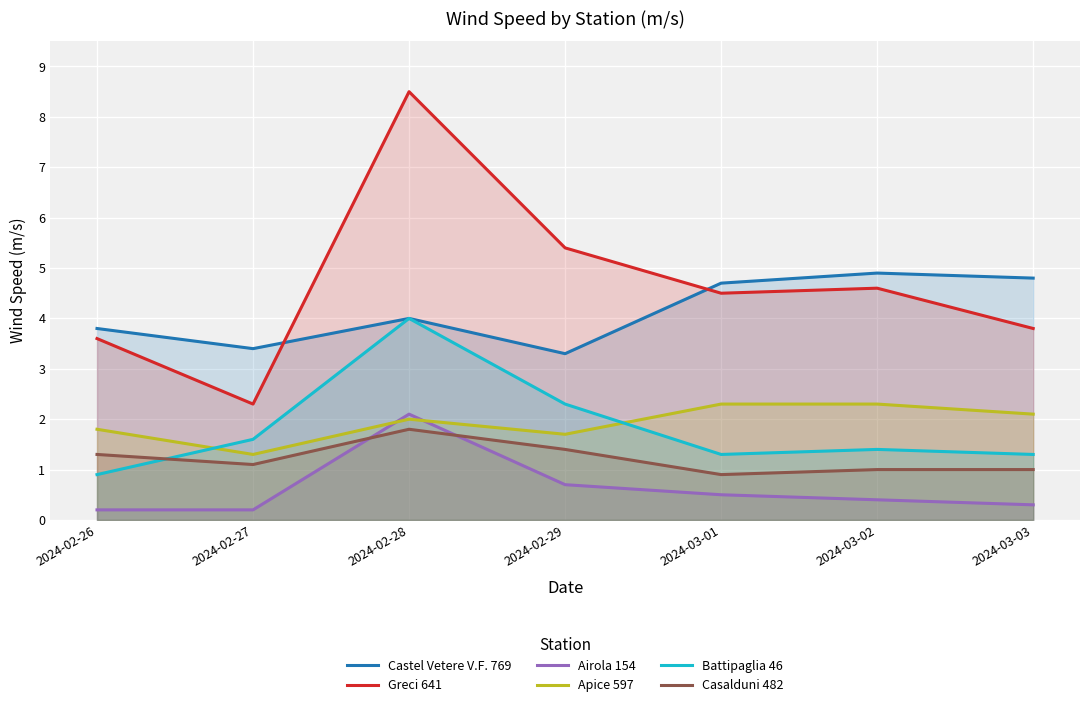

What are all the series names shown in the legend?

Castel Vetere V.F. 769, Greci 641, Airola 154, Apice 597, Battipaglia 46, Casalduni 482